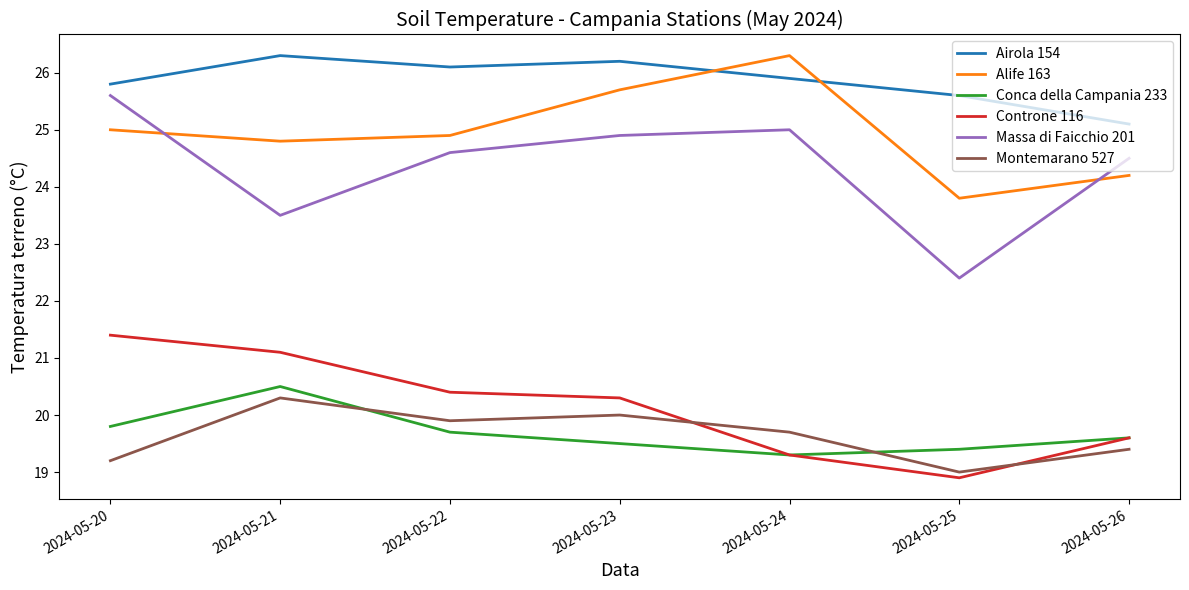

What is the difference between the highest and lowest values at 2024-05-22?

6.4